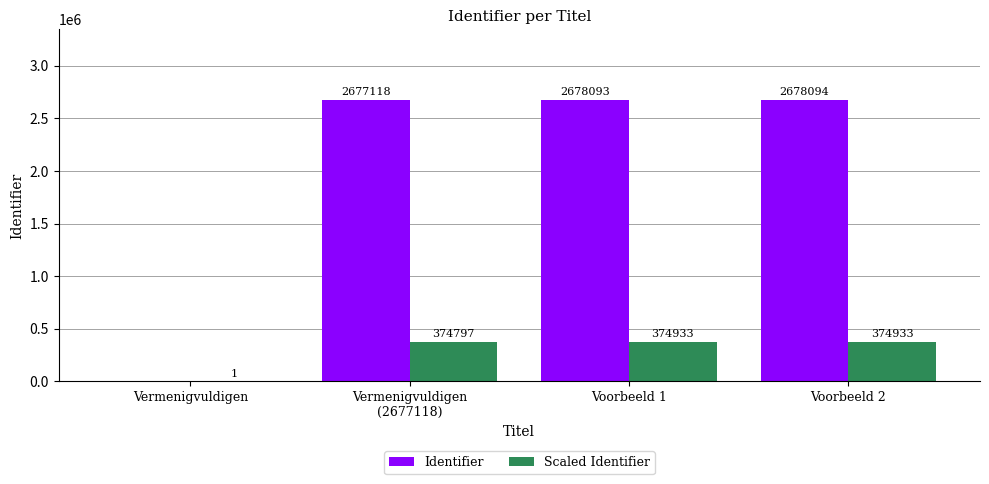

What is the difference between the Identifier values at Vermenigvuldigen
(2677118) and Vermenigvuldigen?

2677118.0